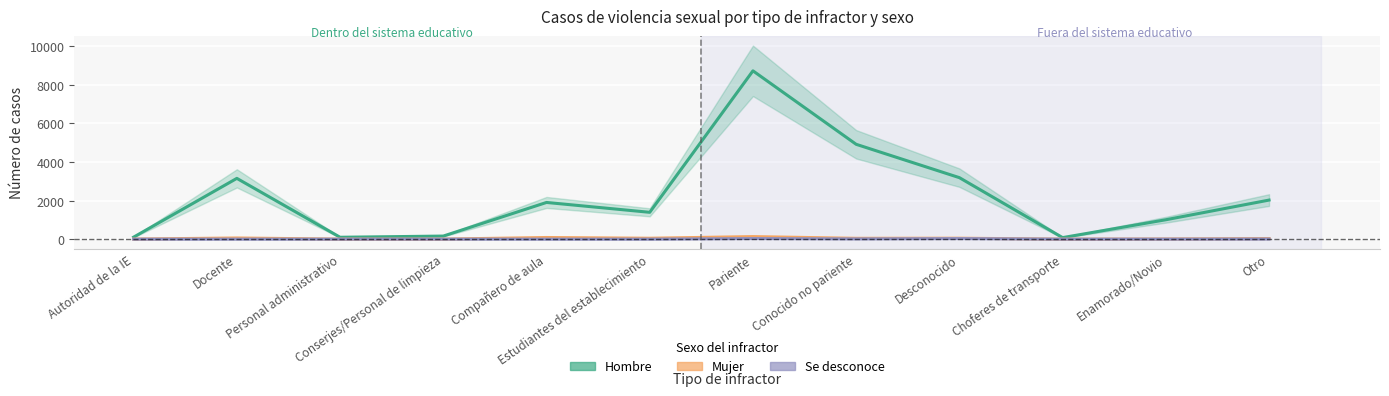

What is the difference between the maximum and minimum values in the Hombre series?

8648